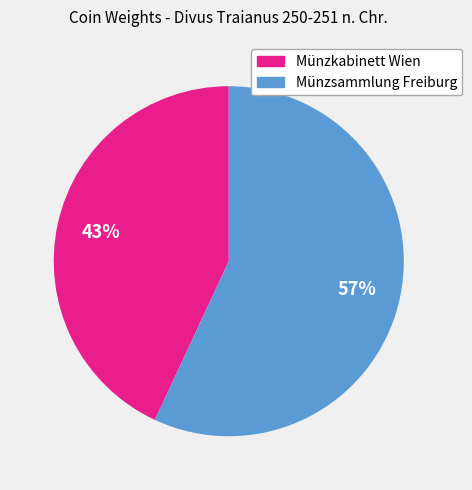

The Münzkabinett Wien slice represents 36% of the pie. True or false?

False